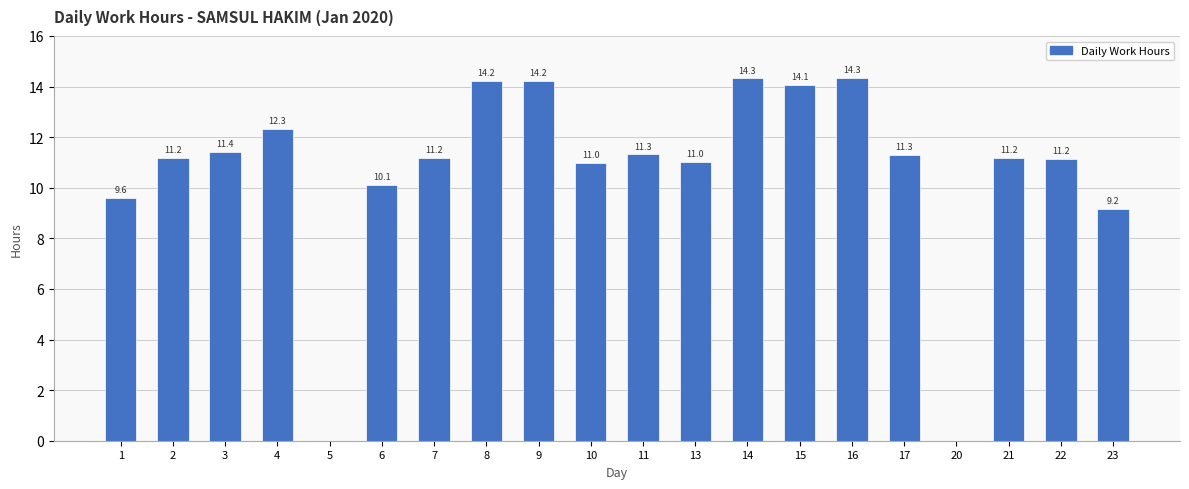

What is the sum of all values?

213.1